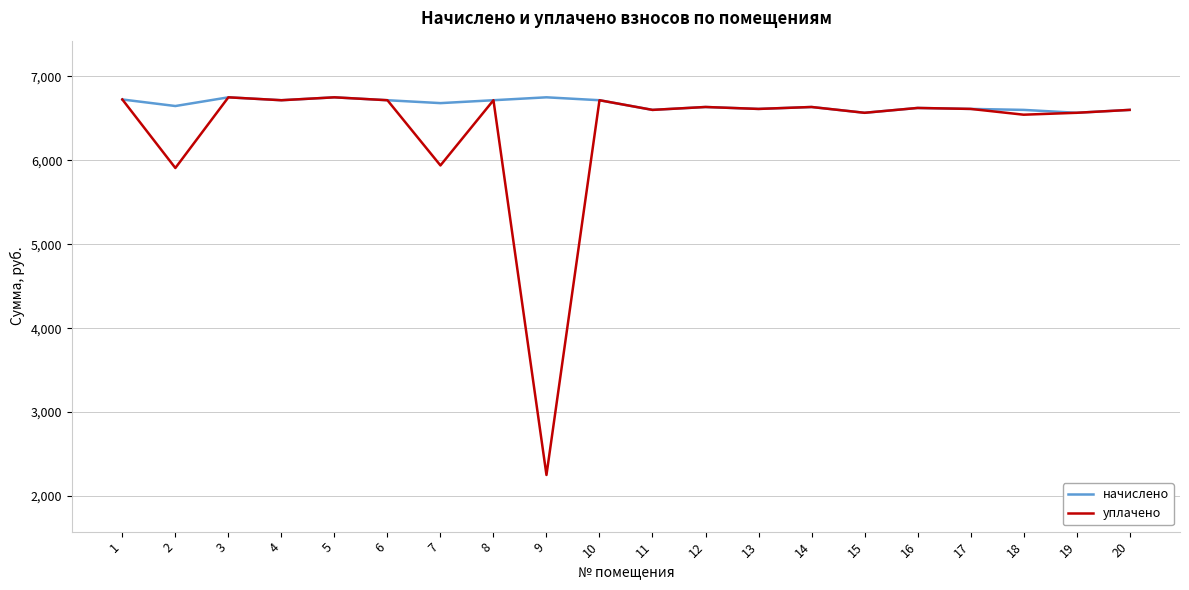

What is the total value across all series at 7?

12620.8